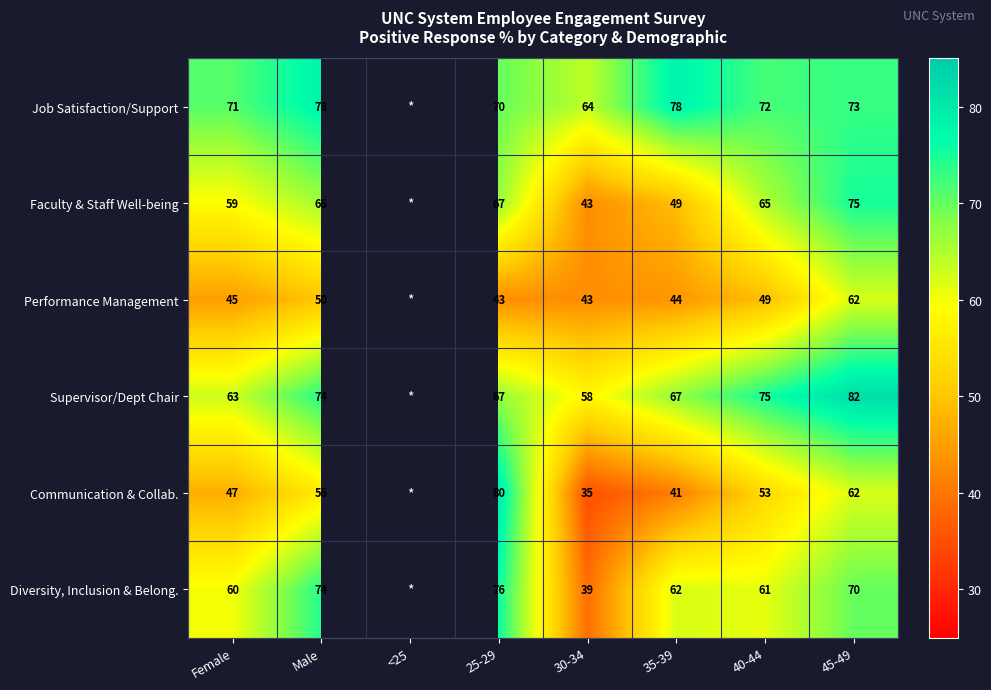

At 35-39, list the series in order from smallest to largest.

Communication & Collab., Performance Management, Faculty & Staff Well-being, Diversity, Inclusion & Belong., Supervisor/Dept Chair, Job Satisfaction/Support